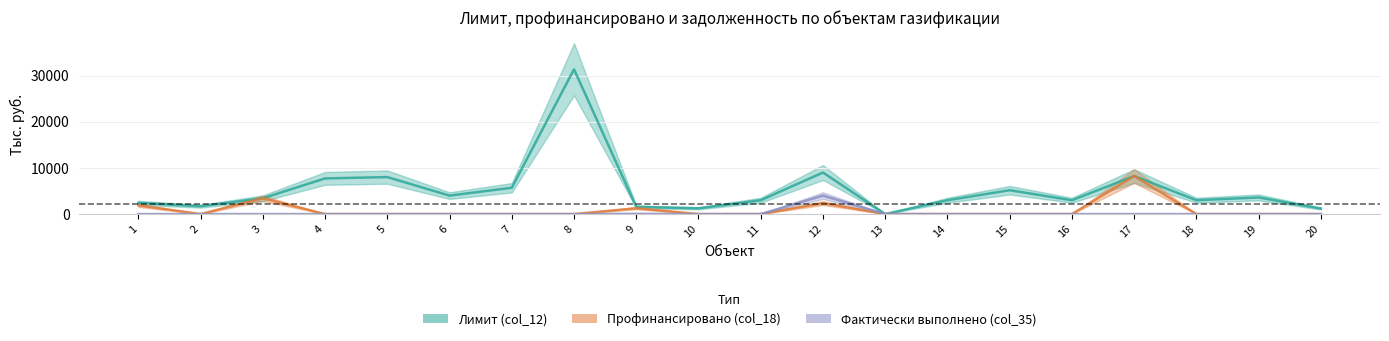

The Профинансировано (col_18) series shows 4801.9 at 7. True or false?

False